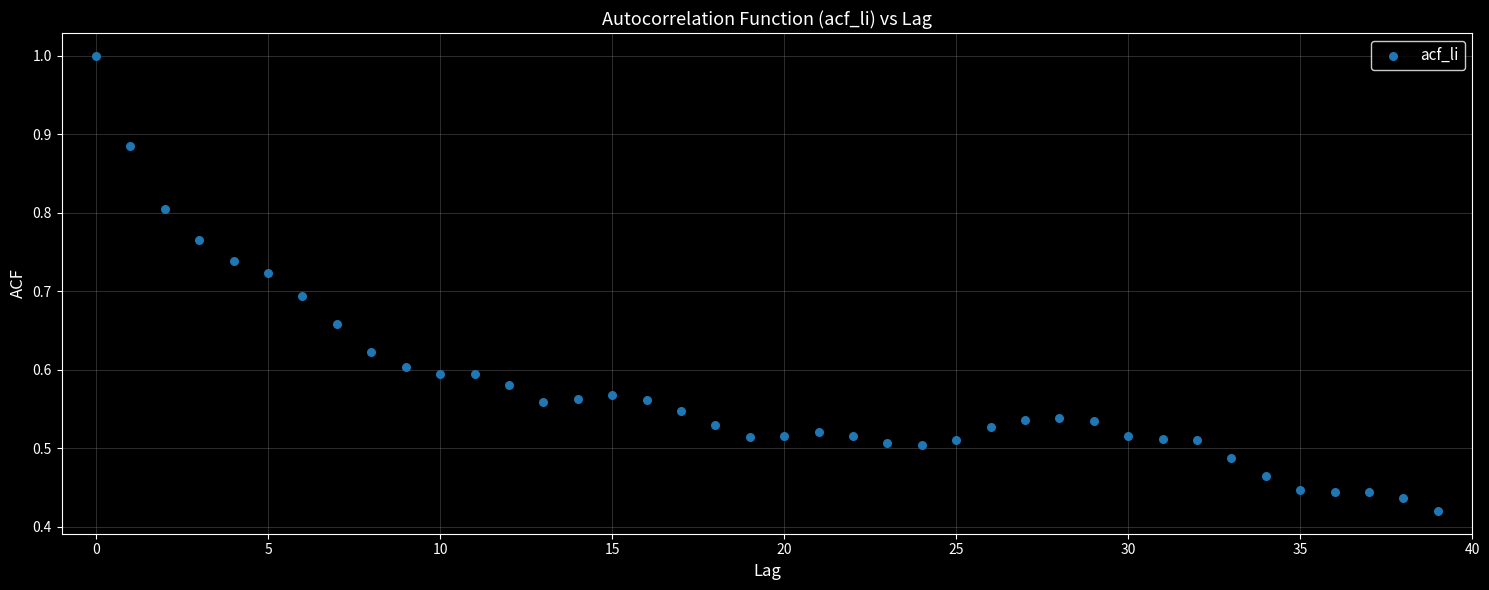

How many points are shown in the scatter plot?

40